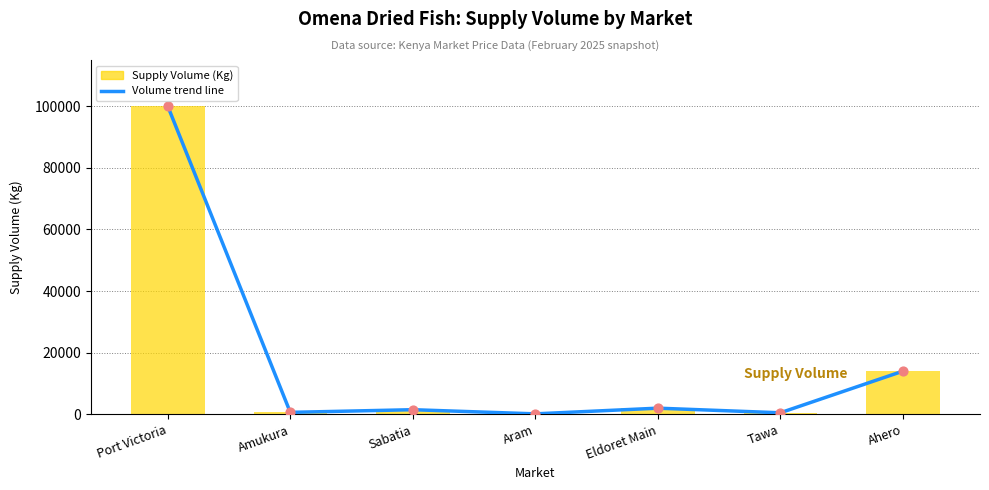

Which series reaches the maximum Y coordinate?

Supply Volume trend